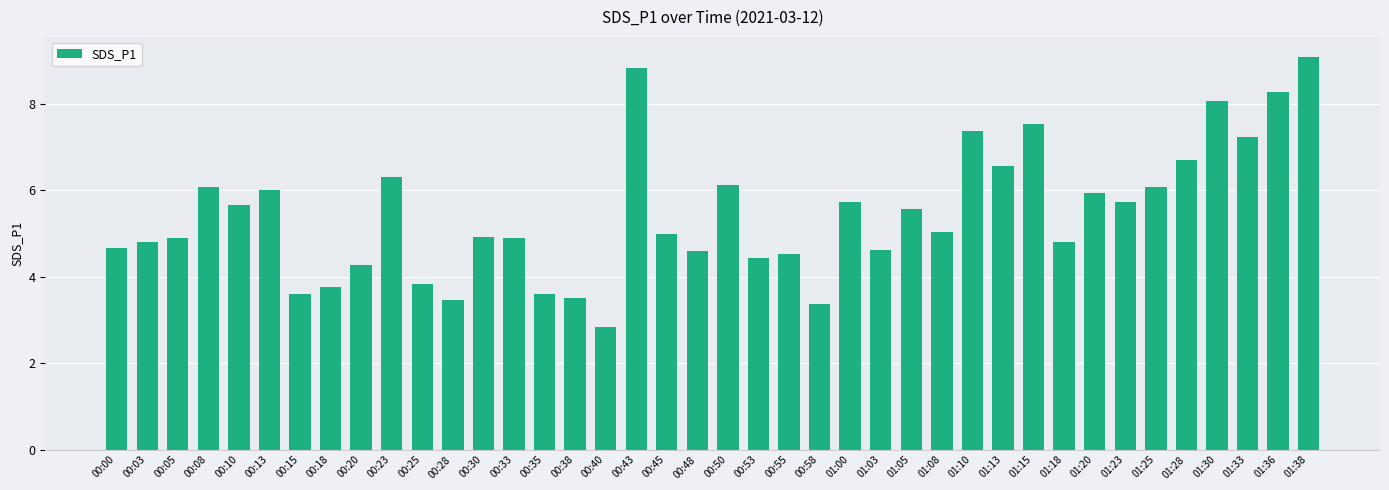

The chart shows a value of 3.5 at 00:38. True or false?

True